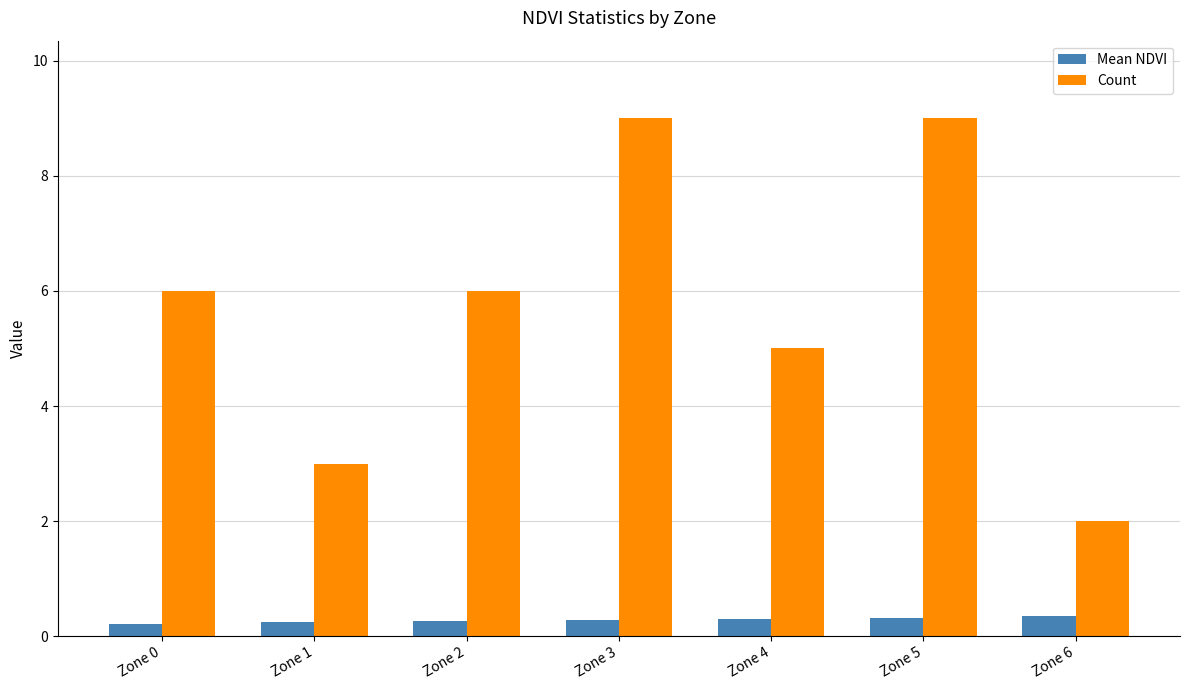

Between Zone 0 and Zone 6, which series saw the biggest shift?

Count